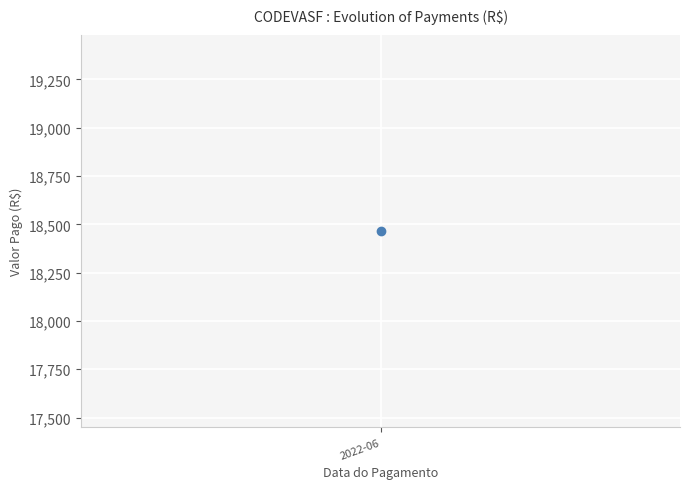

Is this an area chart (filled region under the line)?

No